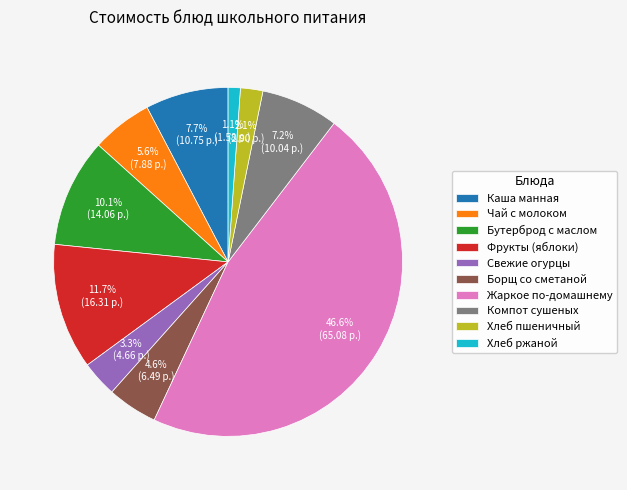

What percentage is the Жаркое по-домашнему slice, to the nearest percent?

47%